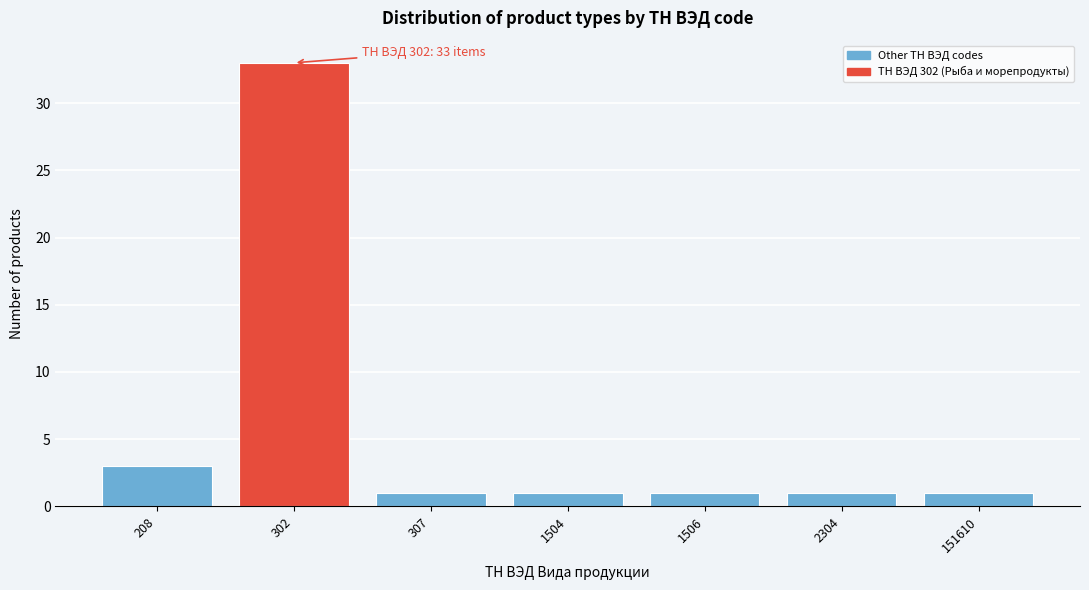

Reading left to right, extract all data points from this chart.

3	33	1	1	1	1	1